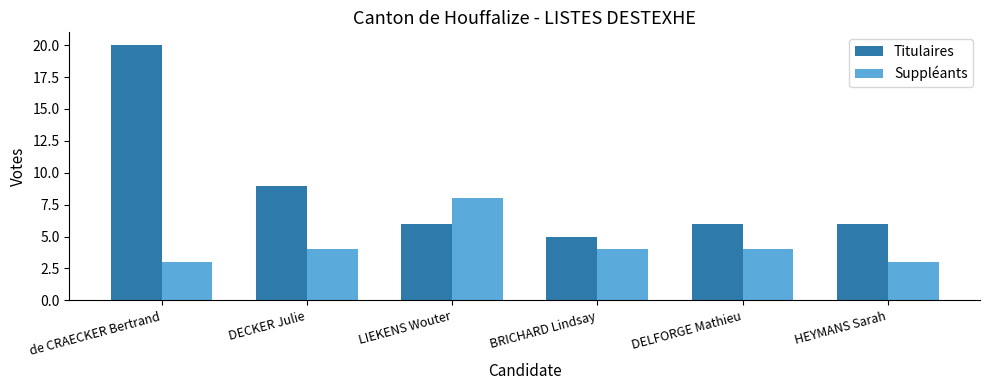

At which label does Titulaires reach its minimum?

BRICHARD Lindsay